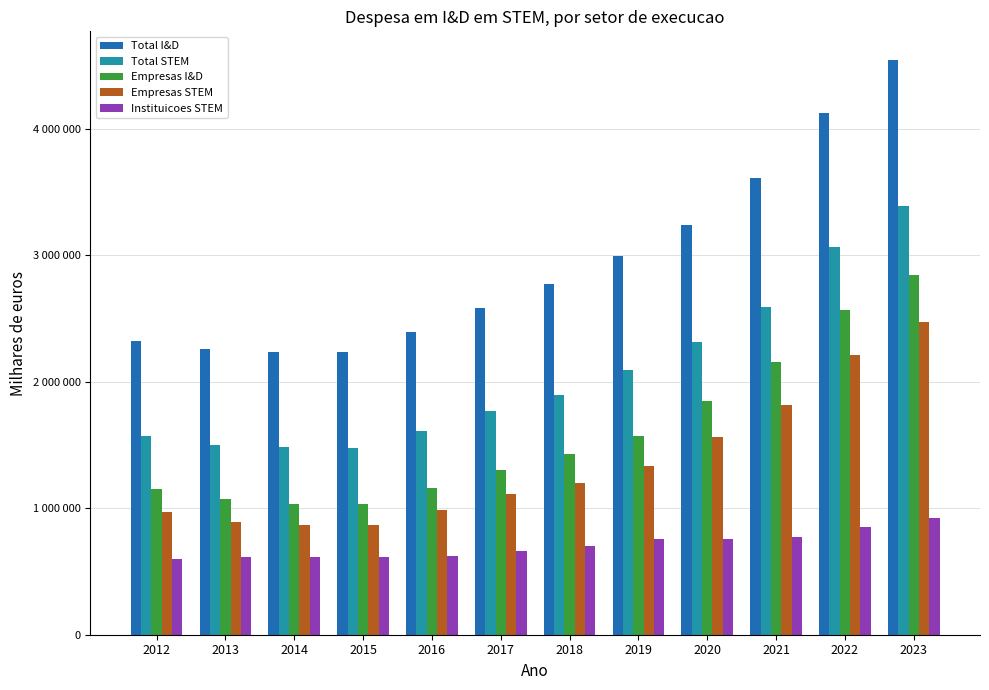

The value of Total STEM at 2016 is 2710314.5. True or false?

False